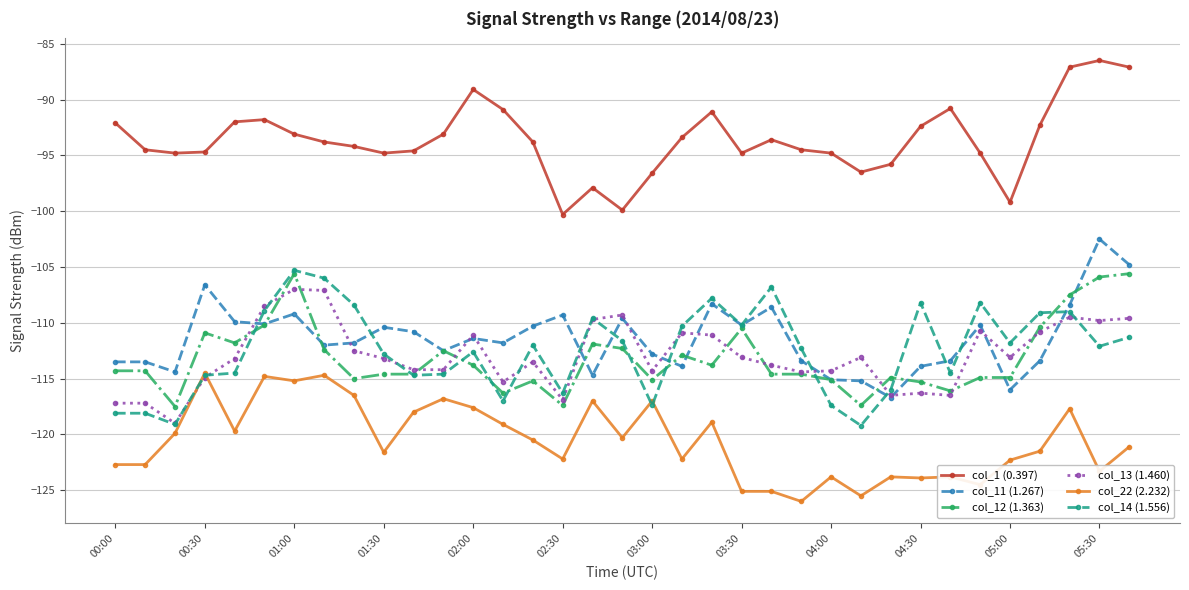

True or false: col_22 (2.232) and col_11 (1.267) intersect in this chart.

False